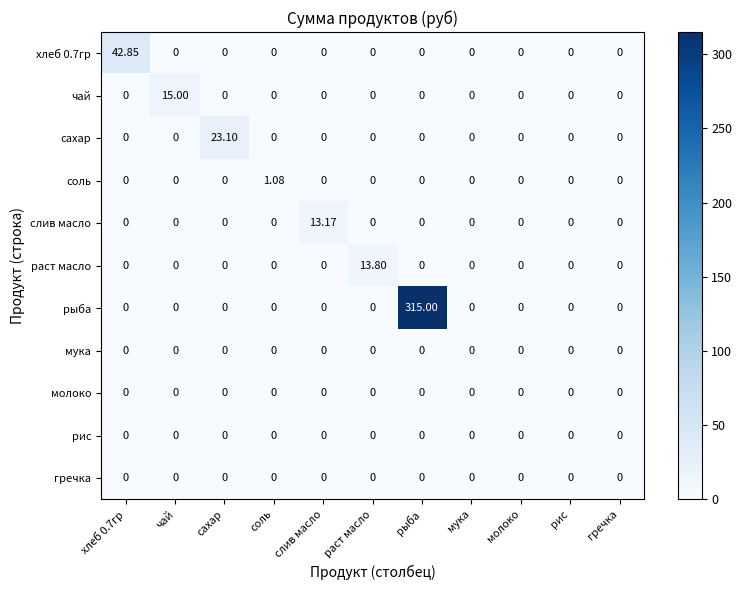

Which category has the highest value across all series?

рыба